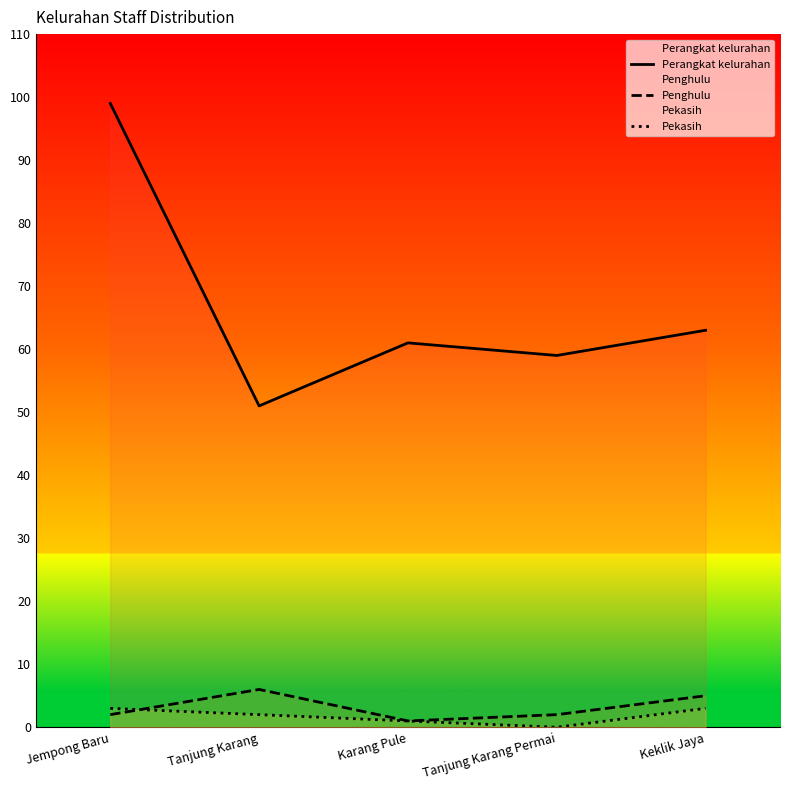

At which category is the sum across all series the highest?

Jempong Baru